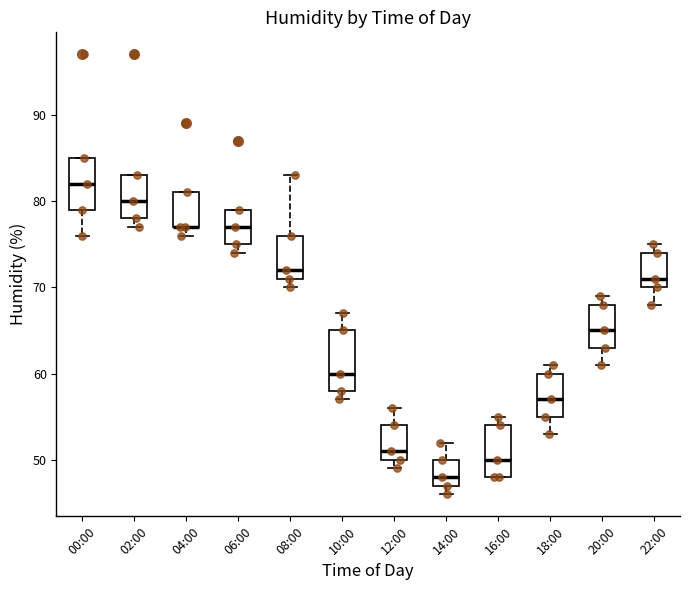

Reading left to right, read every box against the y-axis: the position of its median line, the range the box covers, and the ends of its whiskers. The values are not printed on the chart, so give them approximately, as read against the axis.

00:00: median 82, box 79 to 85, whiskers 76 to 85
02:00: median 80, box 78 to 83, whiskers 77 to 83
04:00: median 77 (drawn on the box's lower edge), box 77 to 81, whiskers 76 to 81
06:00: median 77, box 75 to 79, whiskers 74 to 79
08:00: median 72, box 71 to 76, whiskers 70 to 83
10:00: median 60, box 58 to 65, whiskers 57 to 67
12:00: median 51, box 50 to 54, whiskers 49 to 56
14:00: median 48, box 47 to 50, whiskers 46 to 52
16:00: median 50, box 48 to 54, whiskers 48 to 55
18:00: median 57, box 55 to 60, whiskers 53 to 61
20:00: median 65, box 63 to 68, whiskers 61 to 69
22:00: median 71, box 70 to 74, whiskers 68 to 75